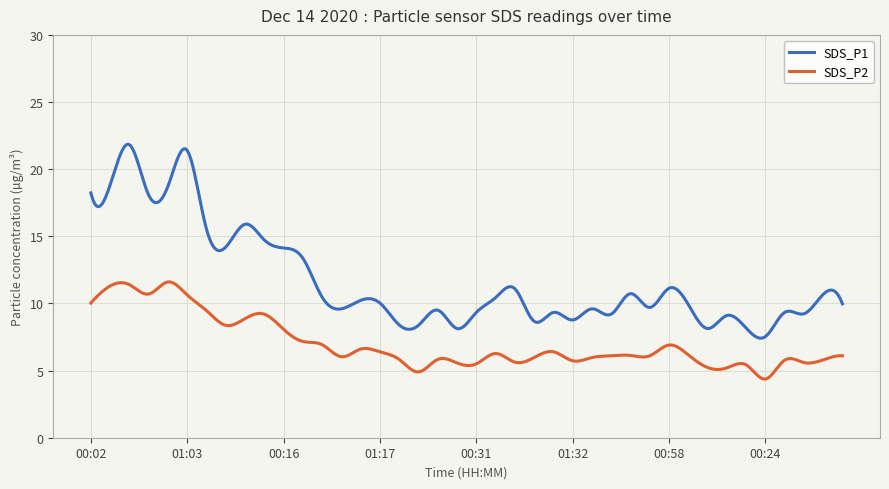

What is the maximum value shown in the chart?

21.9